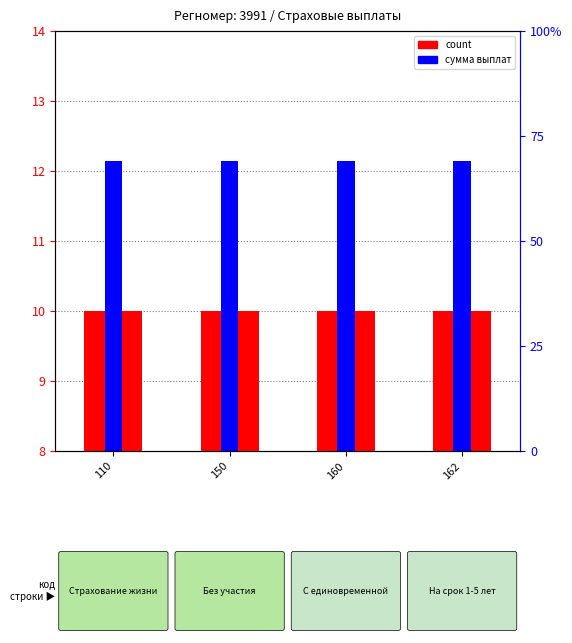

Between 110 and 162, which series saw the biggest shift?

count